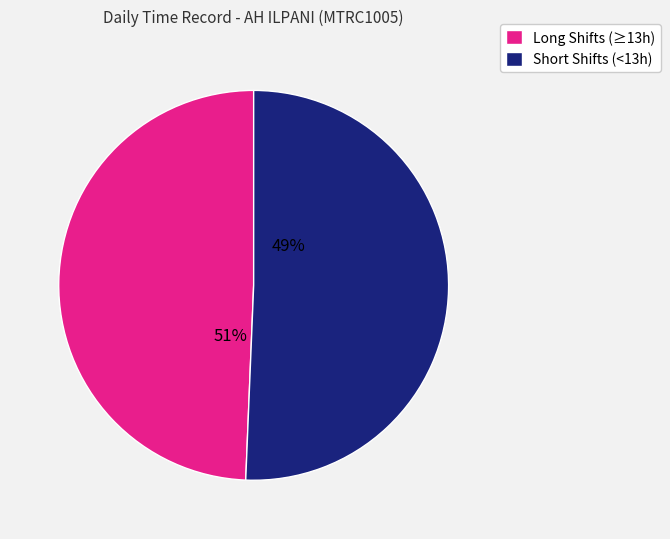

Is 26-Tue the majority of the pie?

No